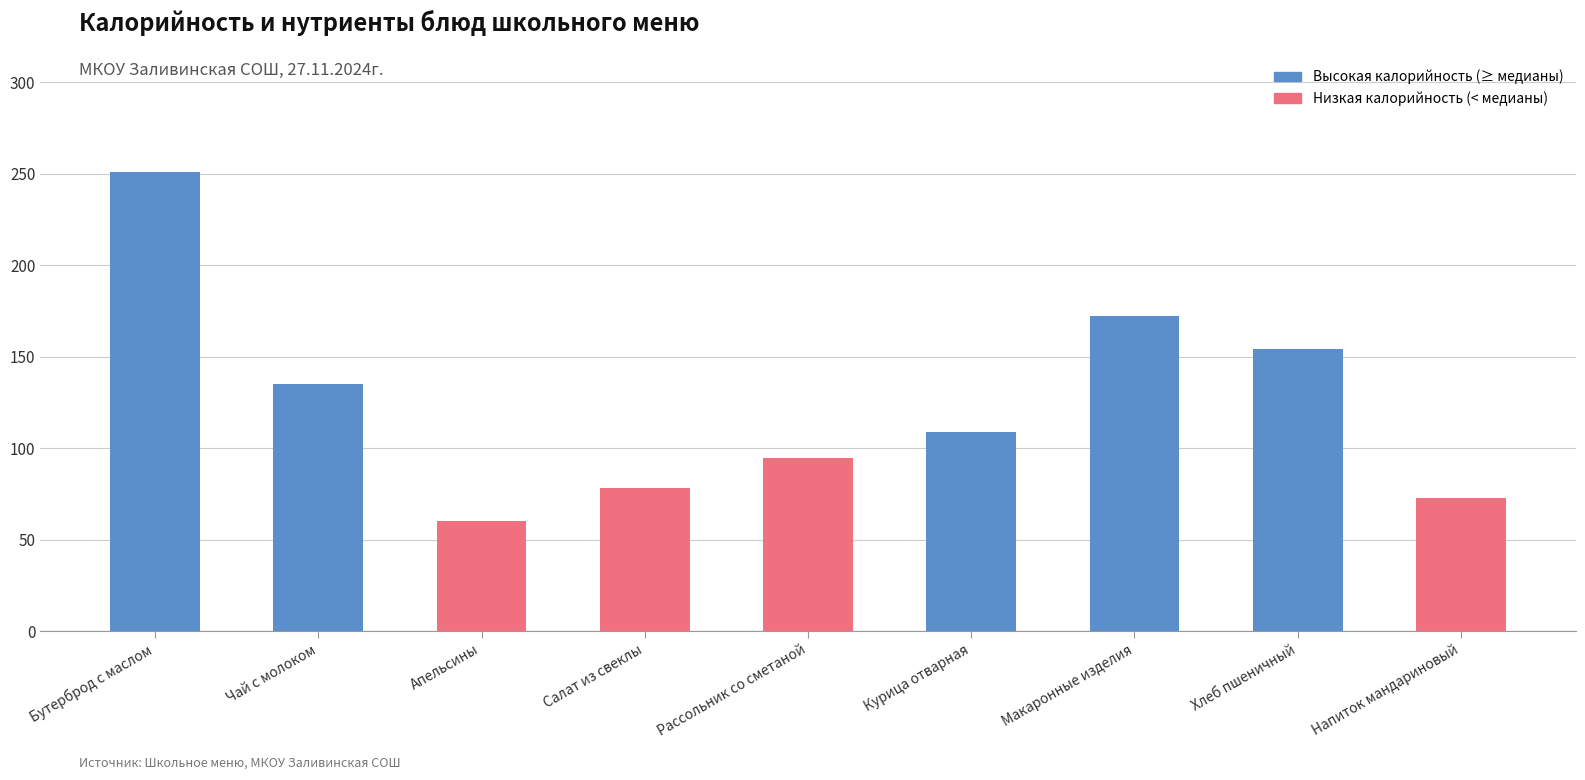

What is the value of the 4th bar from the left?

78.0